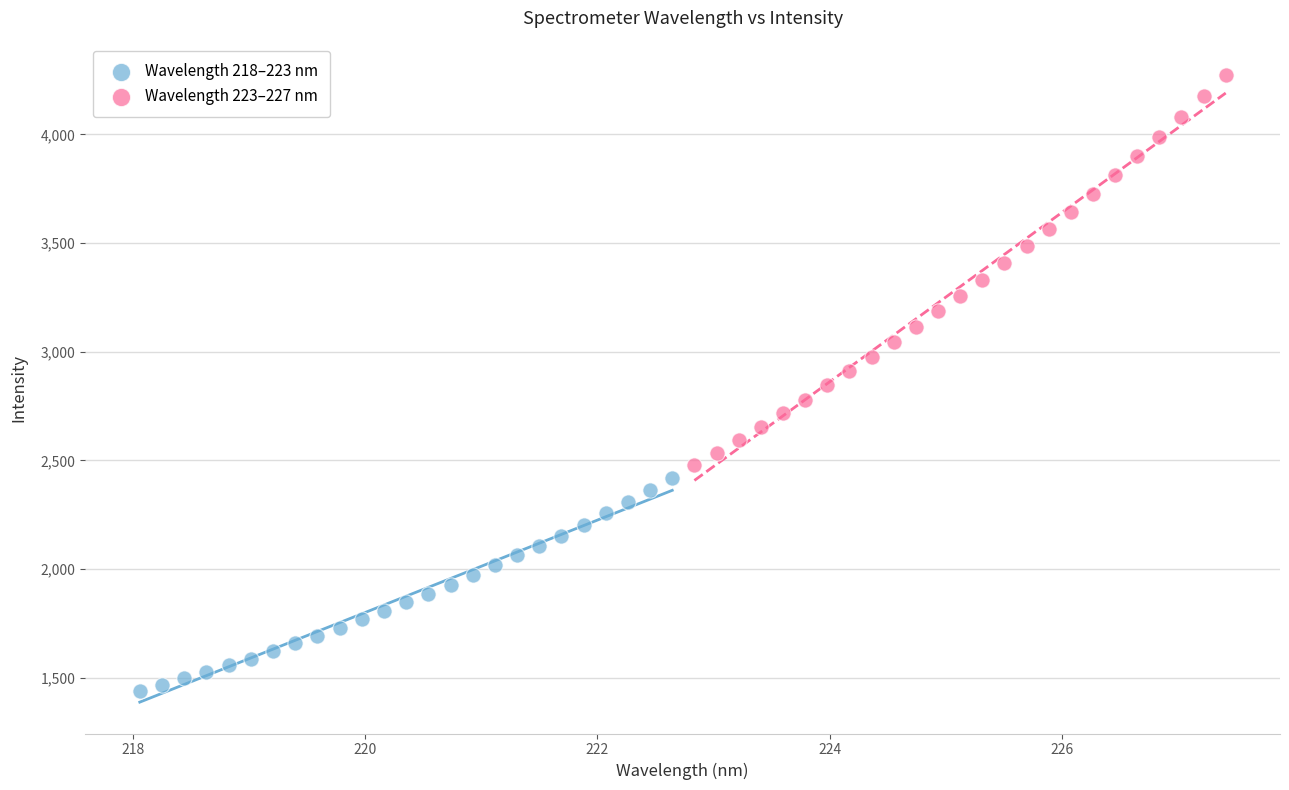

Which series contains the lowest Y value?

Wavelength 218–223 nm